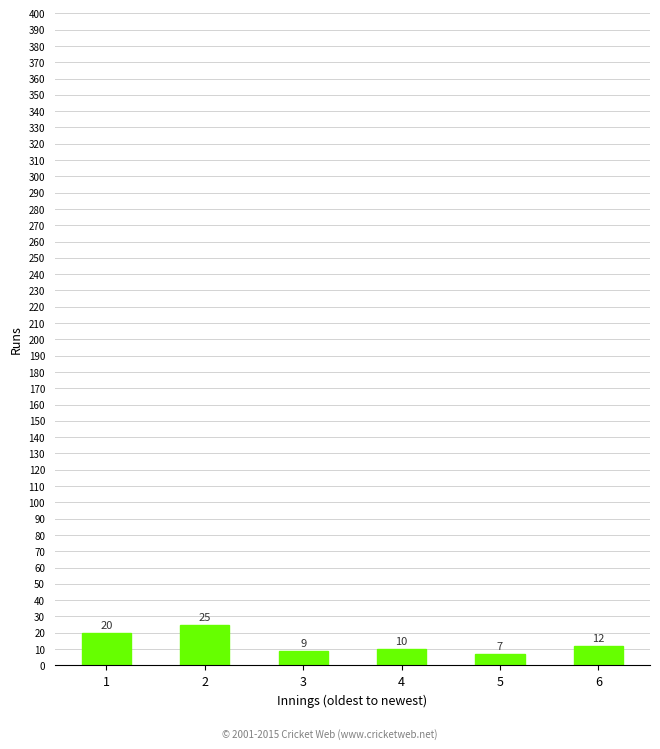

The chart shows a value of 7 at 5. True or false?

True